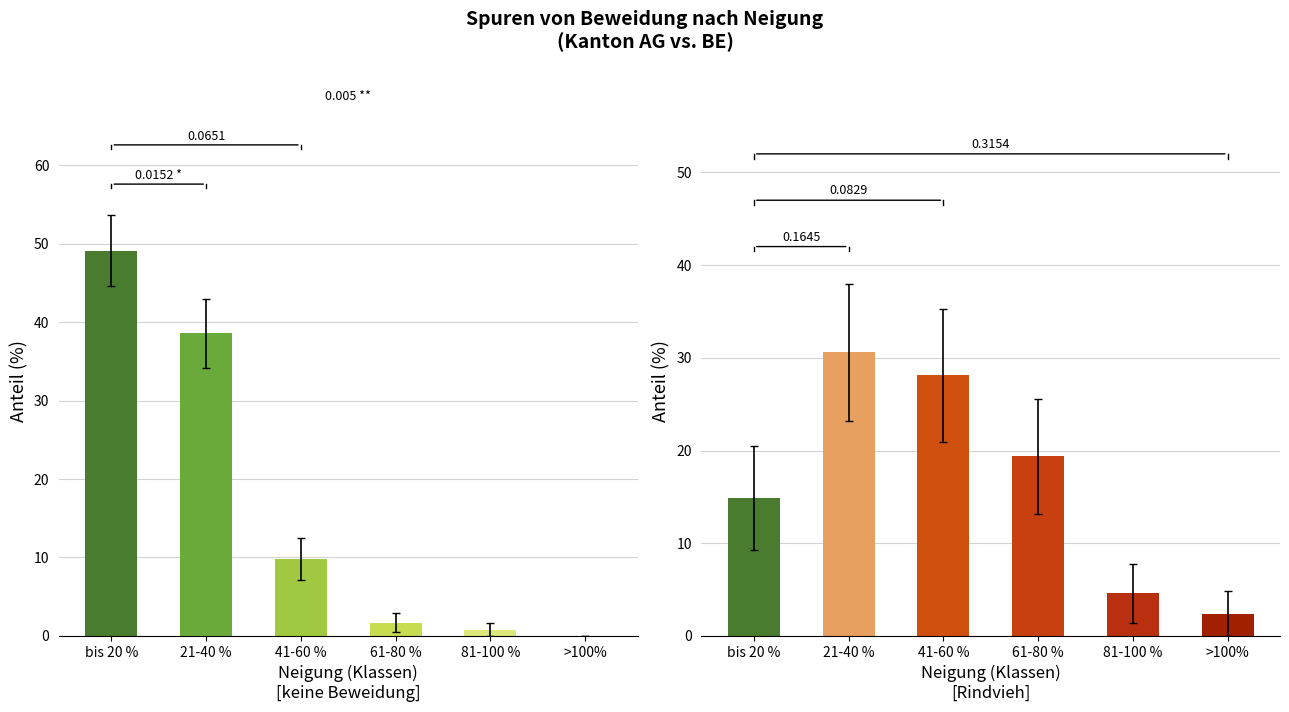

What is the difference between the maximum and second lowest values in the keine Beweidung series?

48.3